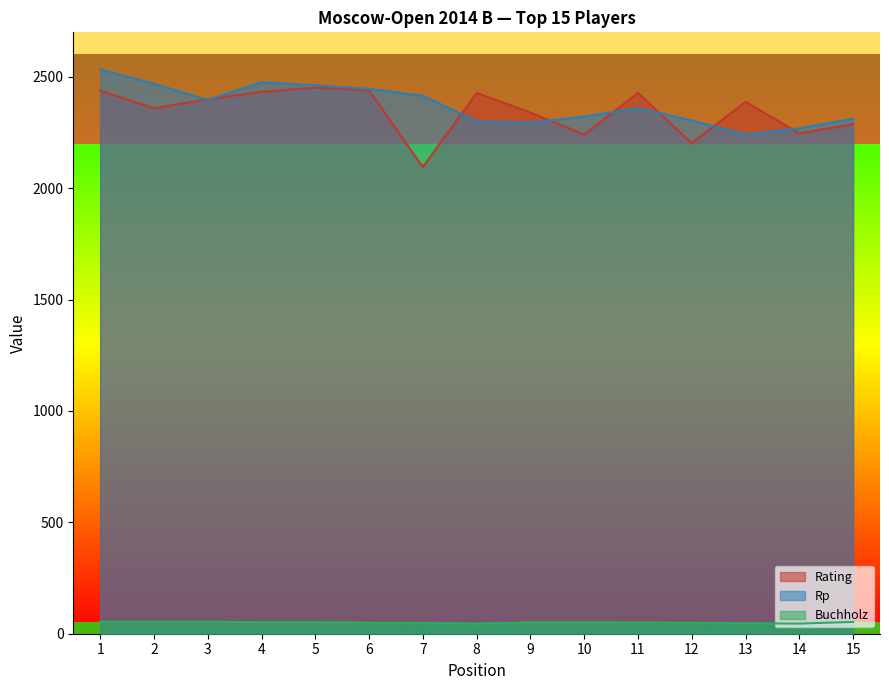

What is the sum of all Rating values?

35177.0